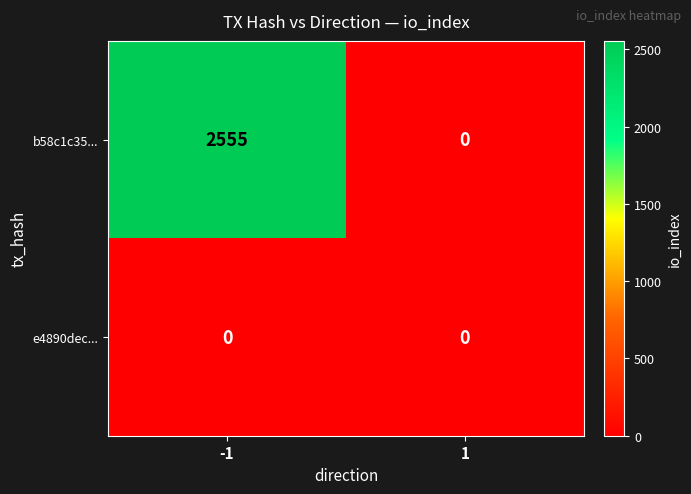

Which series has the largest range (max minus min)?

b58c1c35...